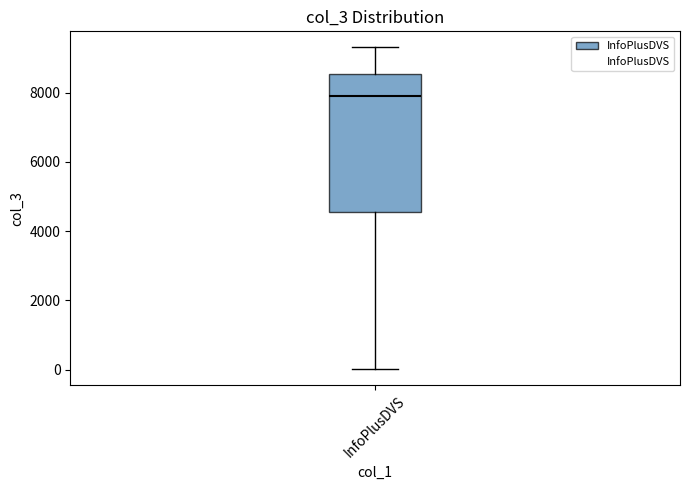

Transcribe this box plot: give where the median line is, the range the box spans, and where the two whiskers end, as read against the y-axis. The values are not printed on the chart, so give them approximately, as read against the axis.

median 7800, box 4600 to 8600, whiskers 0 to 9400